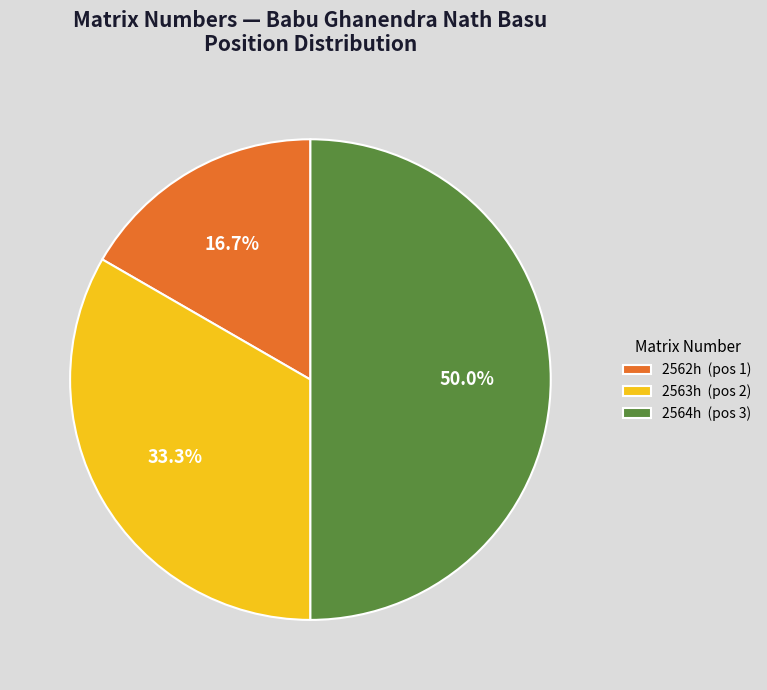

The 2562h slice represents 28% of the pie. True or false?

False